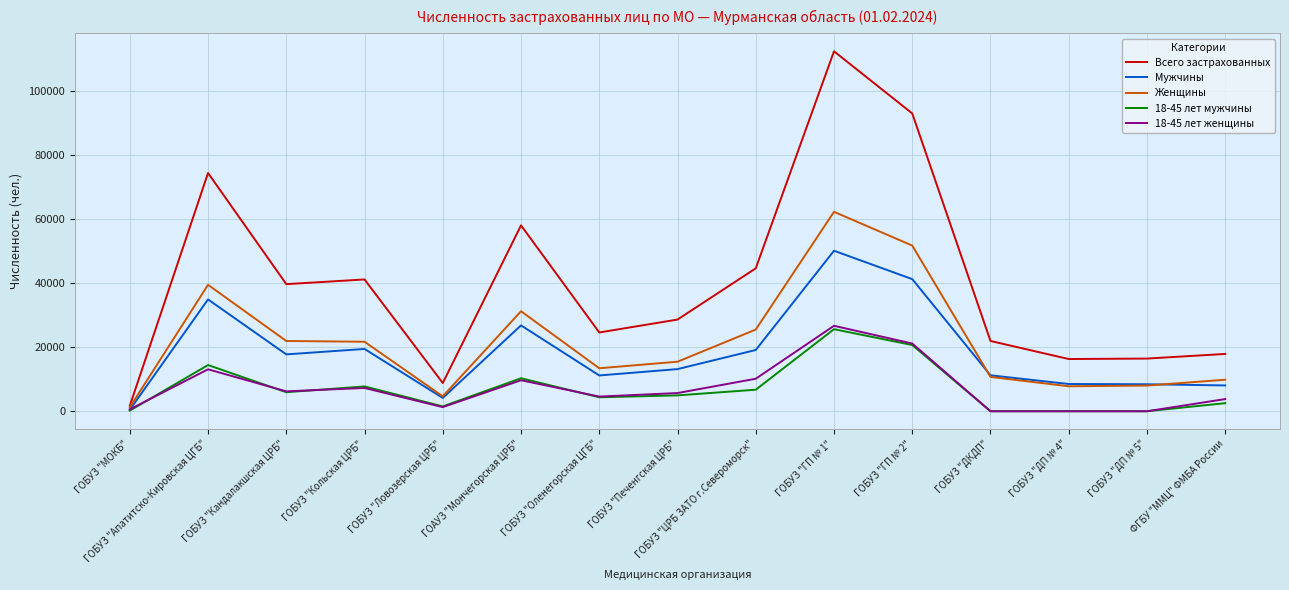

Which series has the largest total across all categories?

Всего застрахованных